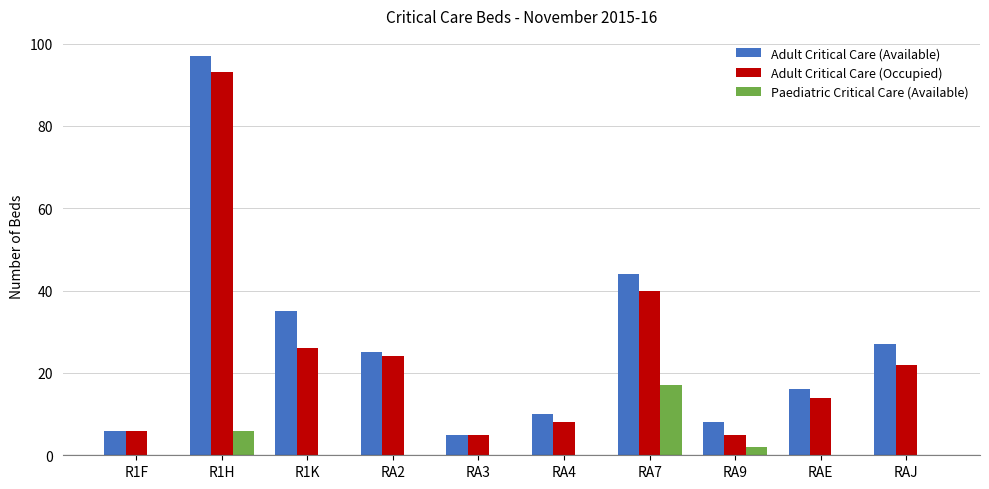

Reading left to right, extract all data points from this chart.

Adult Critical Care (Available): 6	97	35	25	5	10	44	8	16	27
Adult Critical Care (Occupied): 6	93	26	24	5	8	40	5	14	22
Paediatric Critical Care (Available): 0	6	0	0	0	0	17	2	0	0